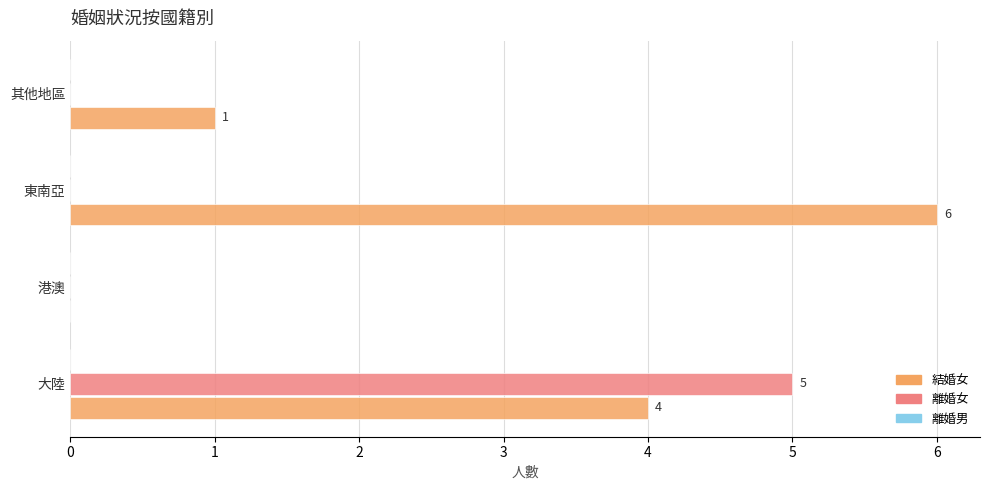

The value of 結婚女 at 其他地區 is 1. True or false?

True